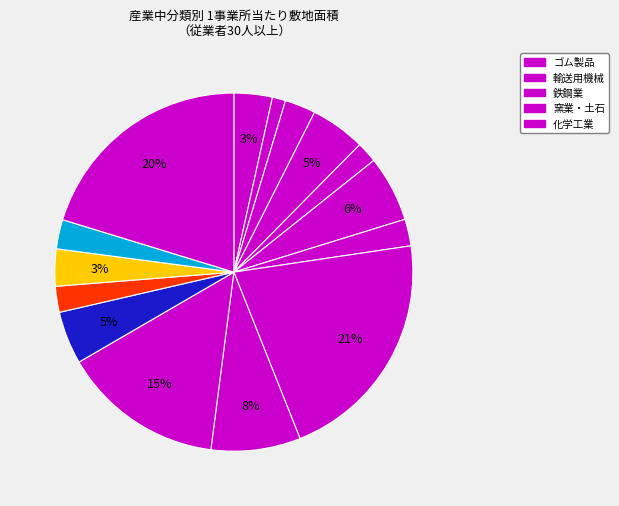

Count the number of slices in the pie.

15